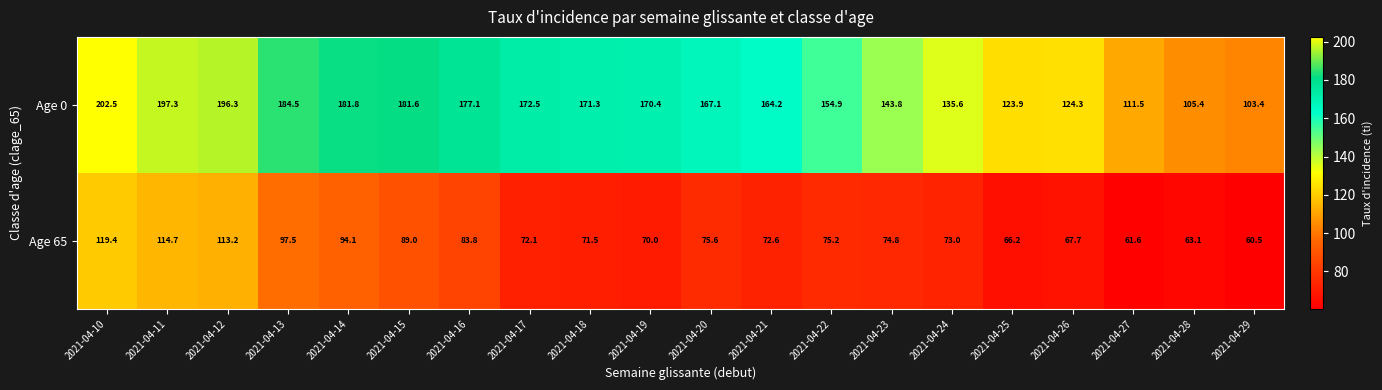

What is the difference between the maximum and minimum values in the Age 65 series?

58.9